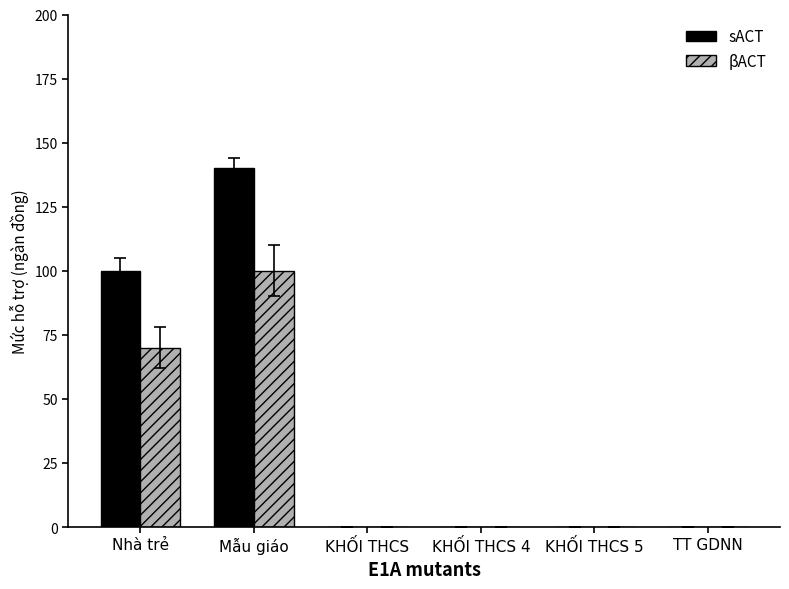

What is the sum of all βACT values?

170